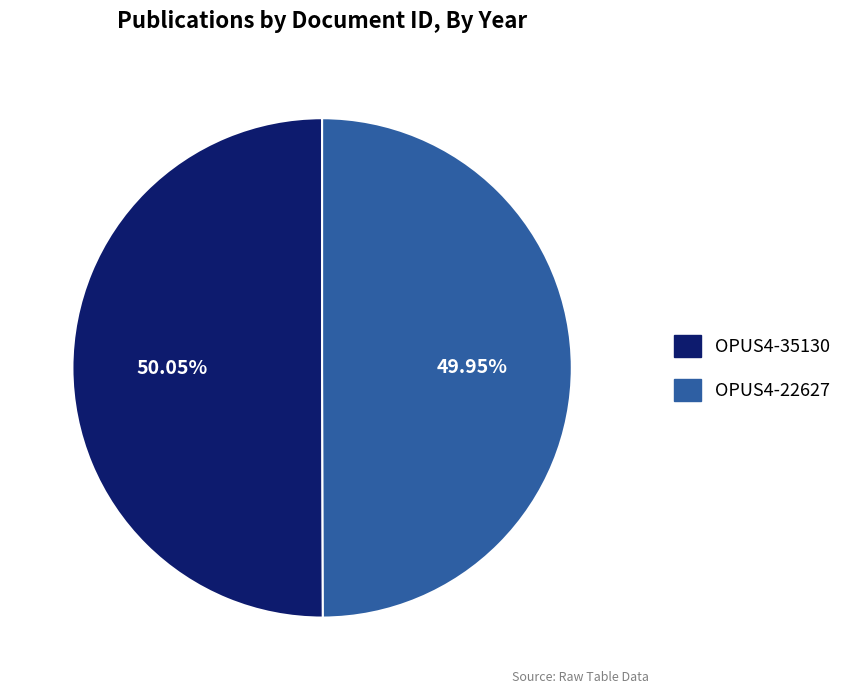

Is there any slice that represents more than half of the pie?

Yes